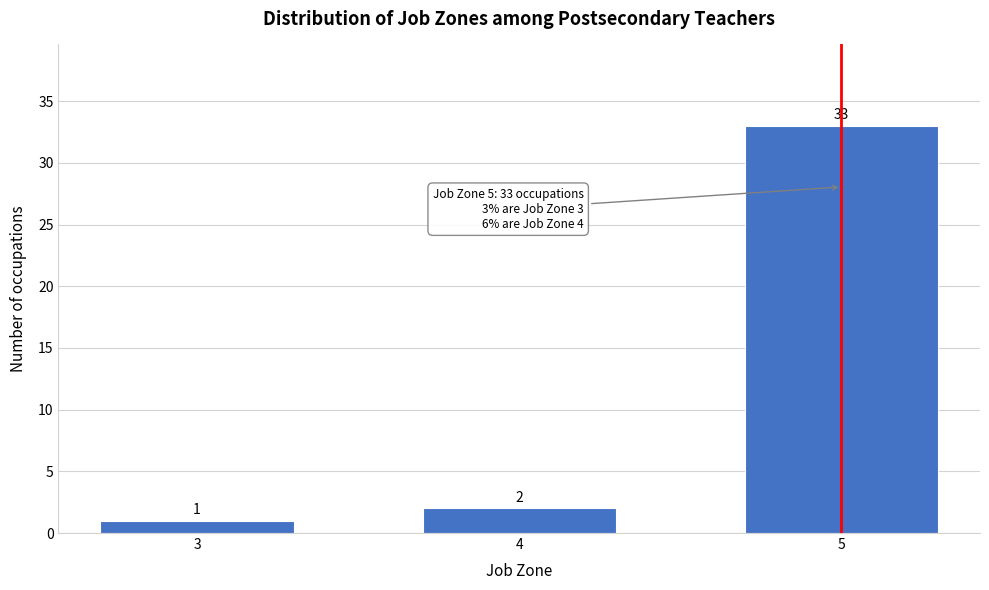

Reading left to right, what are all the values shown in this chart?

1	2	33